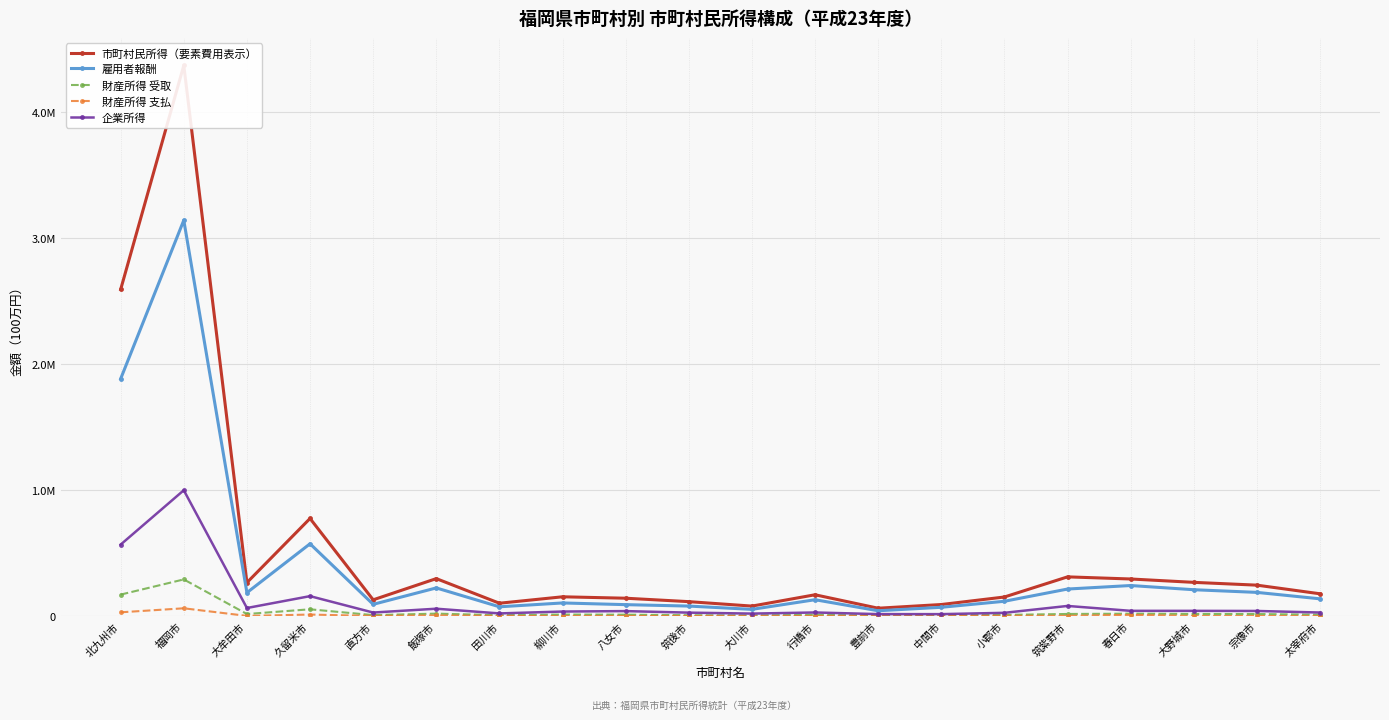

True or false: 企業所得 has more than 0 points higher than both neighbors.

True